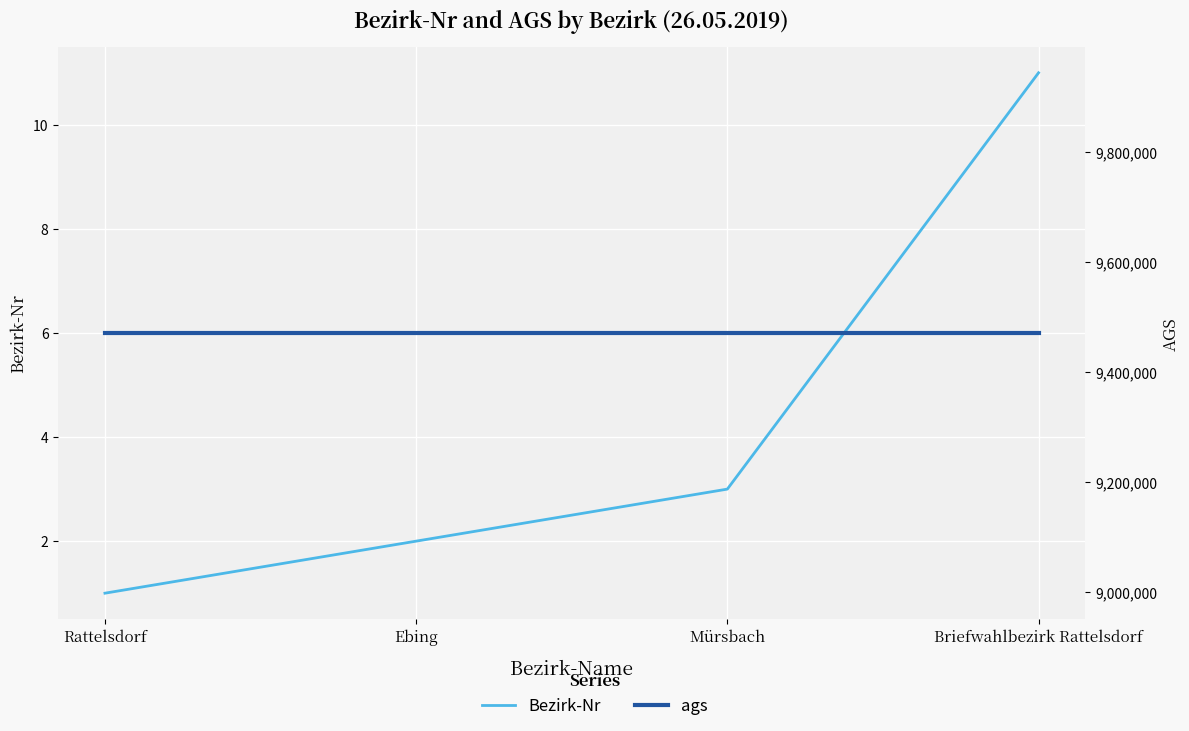

At how many categories does at least one series exceed 7523352?

4